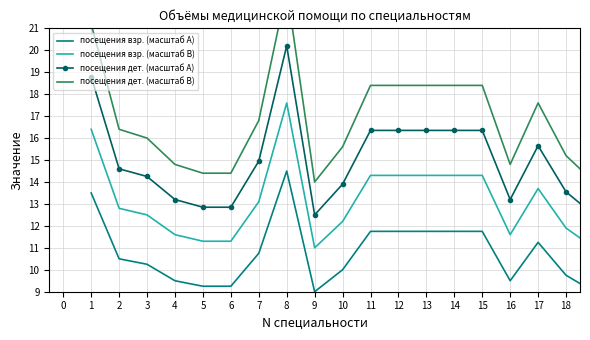

True or false: посещения дет. (масштаб A) and посещения дет. (масштаб B) intersect in this chart.

False